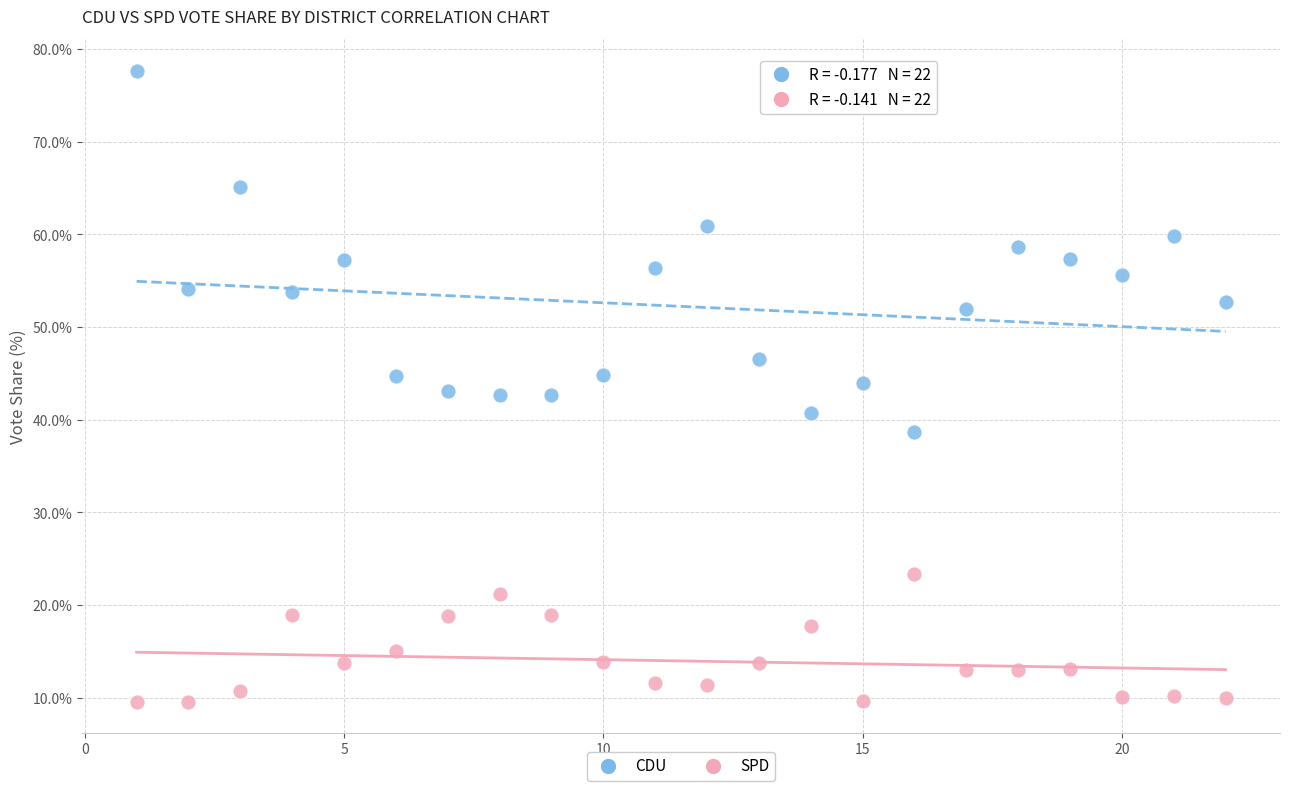

Which series reaches the minimum Y coordinate?

SPD